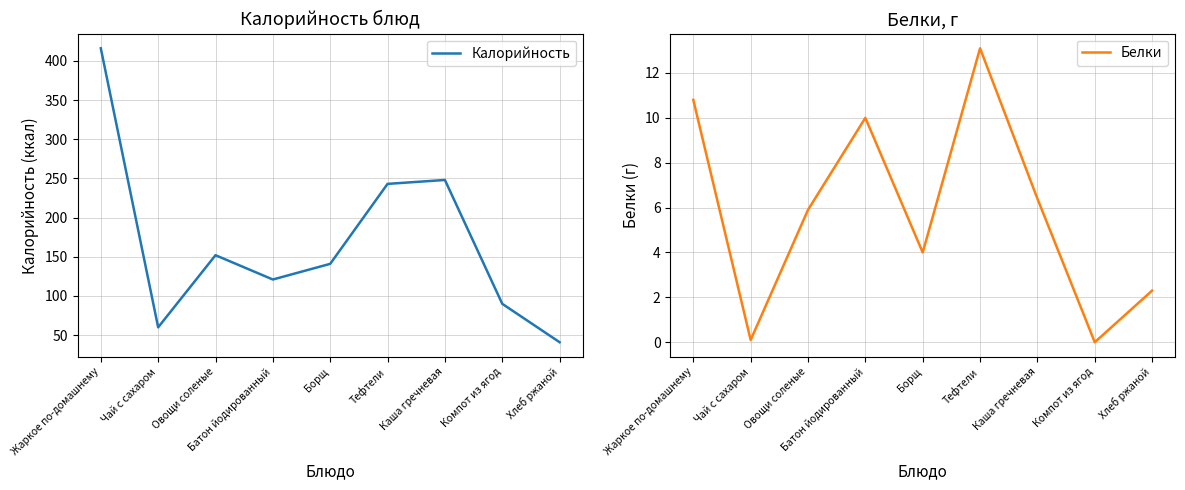

Where is Калорийность nearest to the value 228?

Тефтели